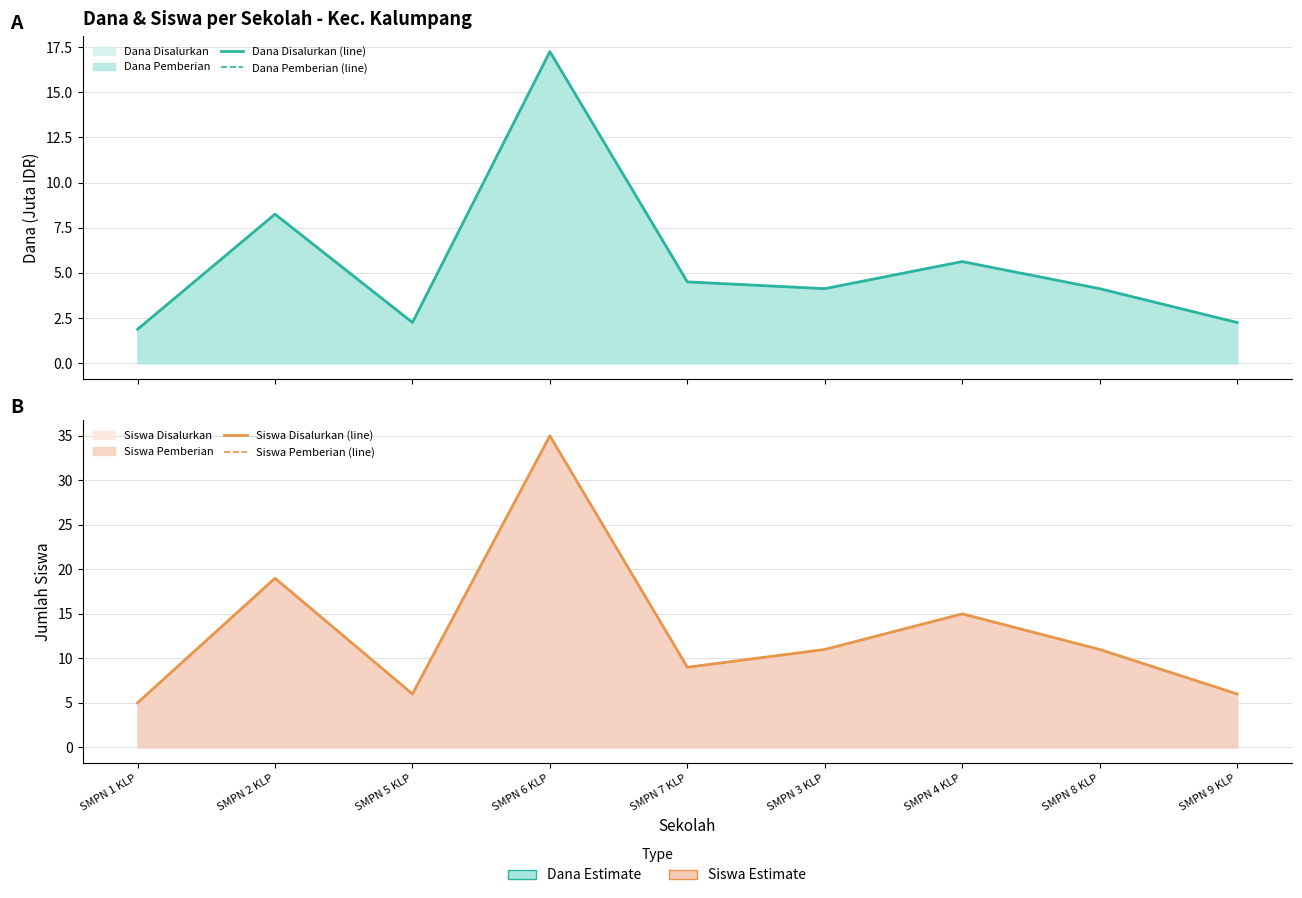

What is the value of the Dana Pemberian (line) point at the 6th from the left?

4.1